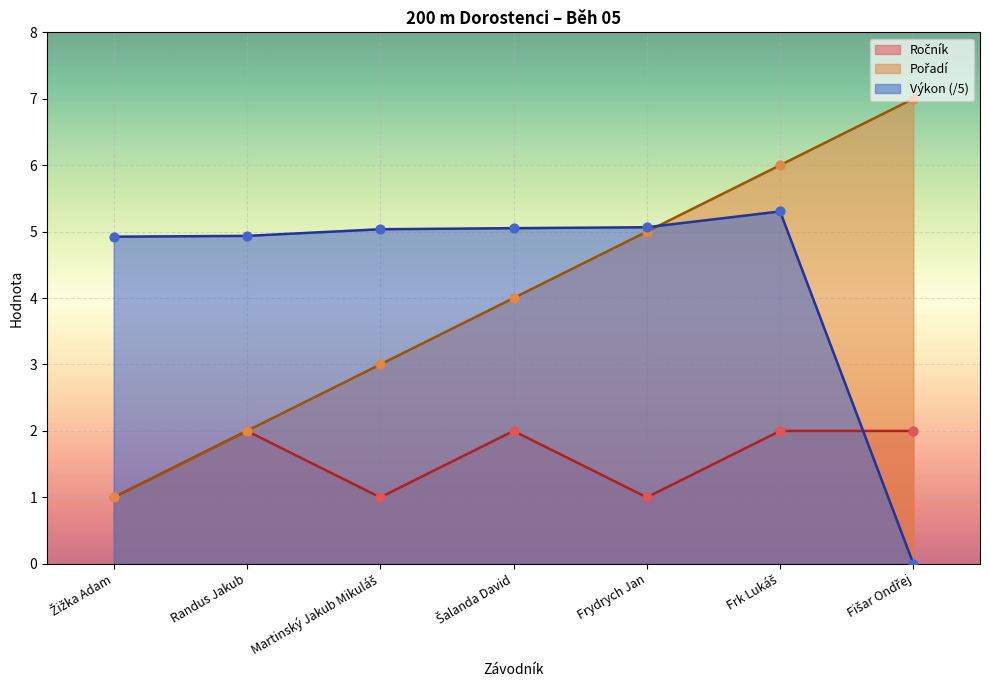

At which category is the sum across all series the highest?

Frk Lukáš